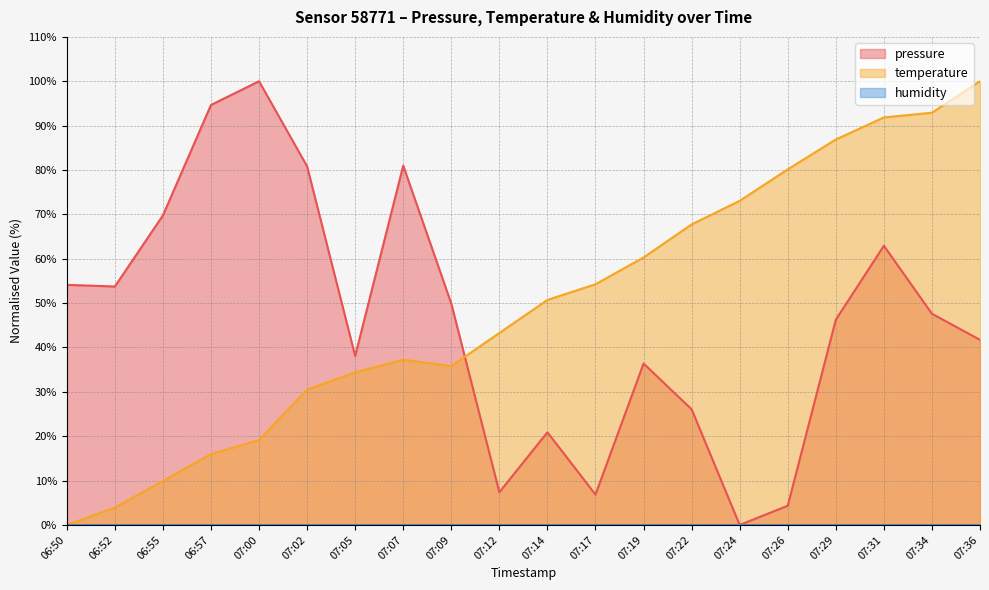

Which category has the lowest value in the temperature series?

06:50